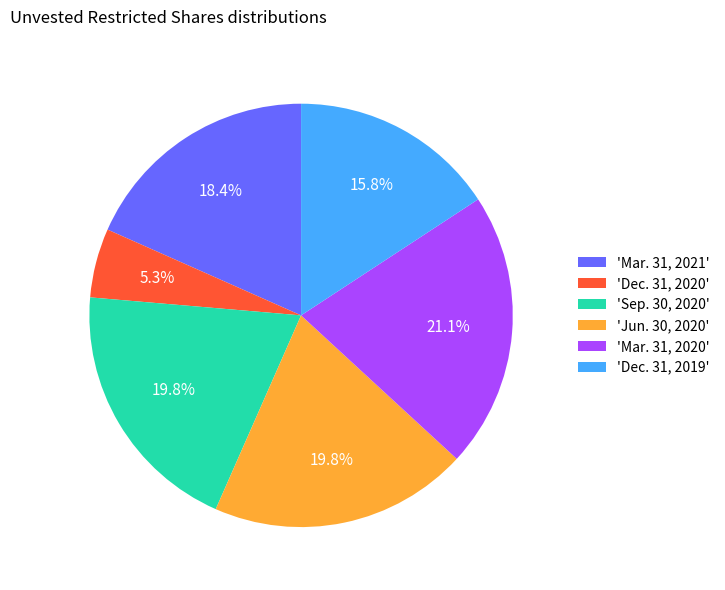

Approximately how many times larger is the value at 'Dec. 31, 2020' compared to 'Mar. 31, 2020'?

0.3